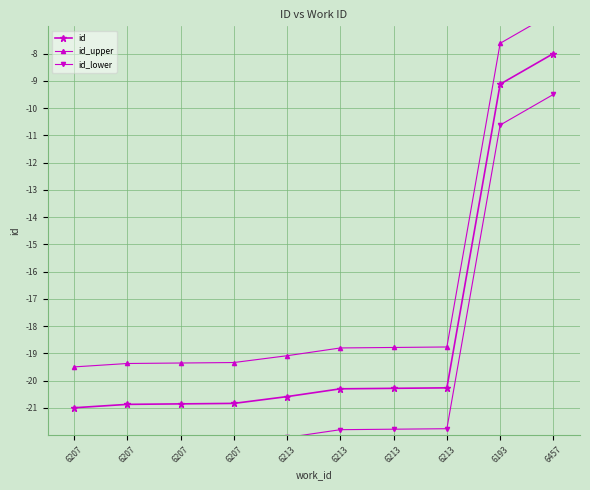

List the series in order of their peak value, lowest first.

id_lower, id, id_upper